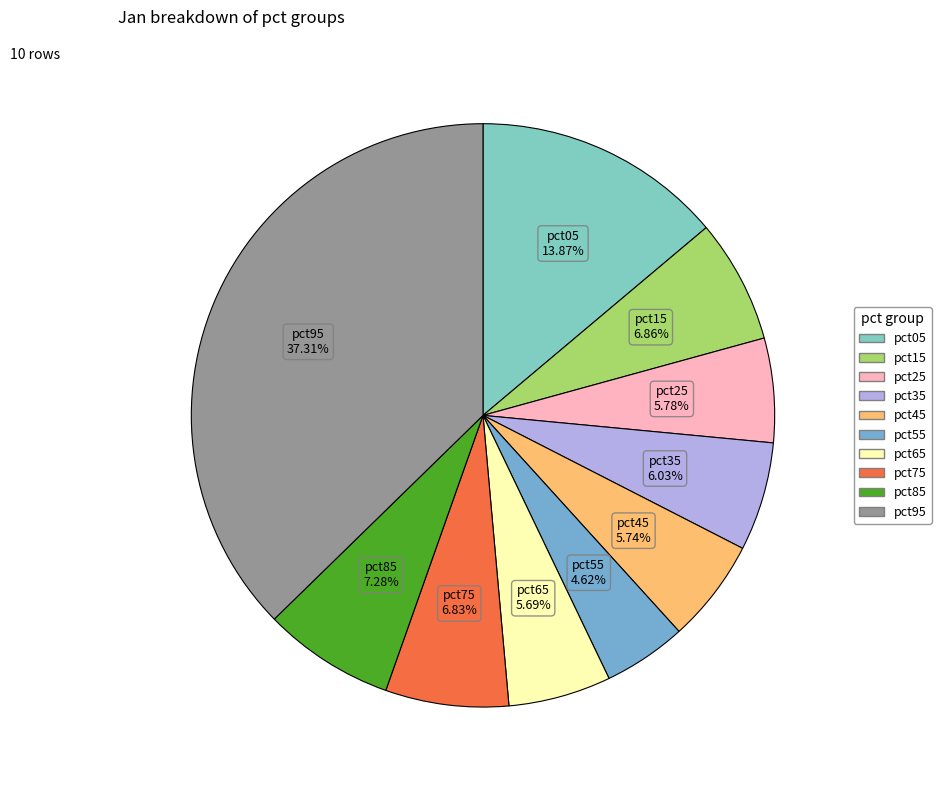

What percentage do pct75 and pct65 together represent?

12.5%